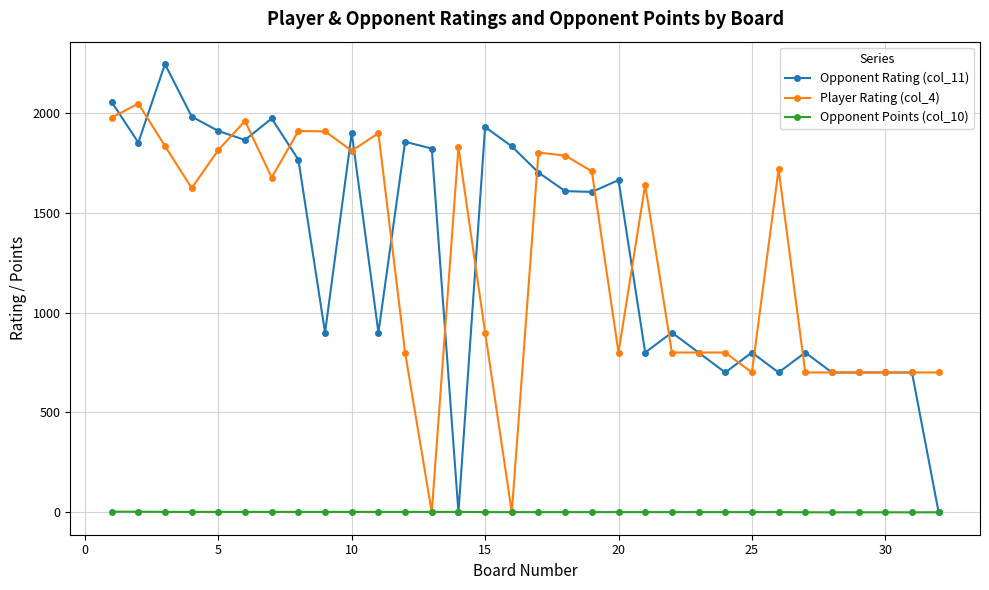

What are all the series names shown in the legend?

Opponent Rating (col_11), Player Rating (col_4), Opponent Points (col_10)